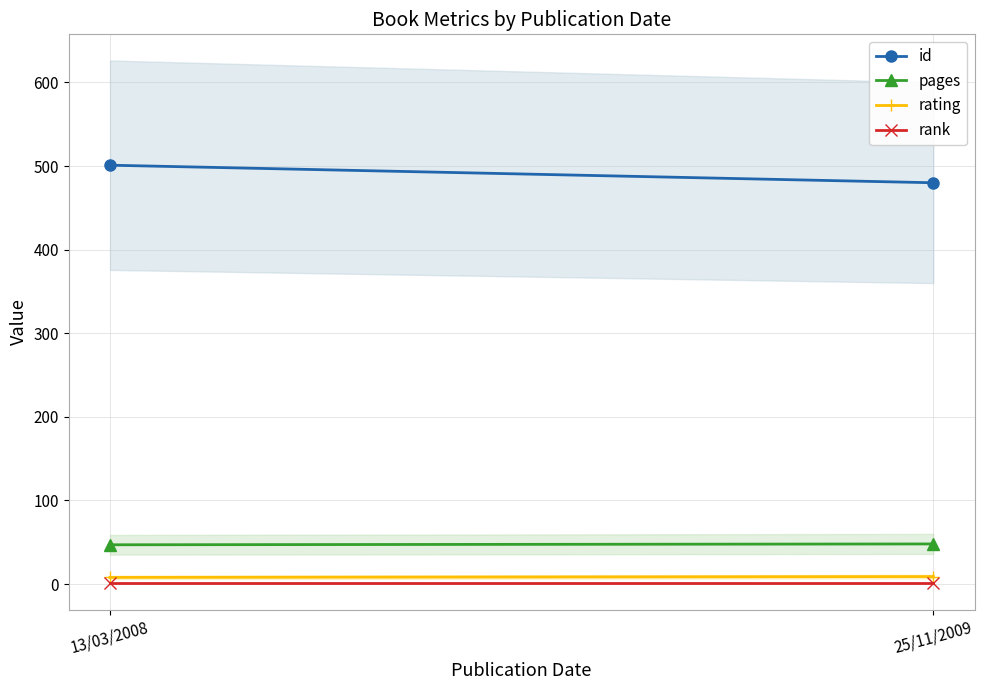

What is the highest value of the rank series?

1